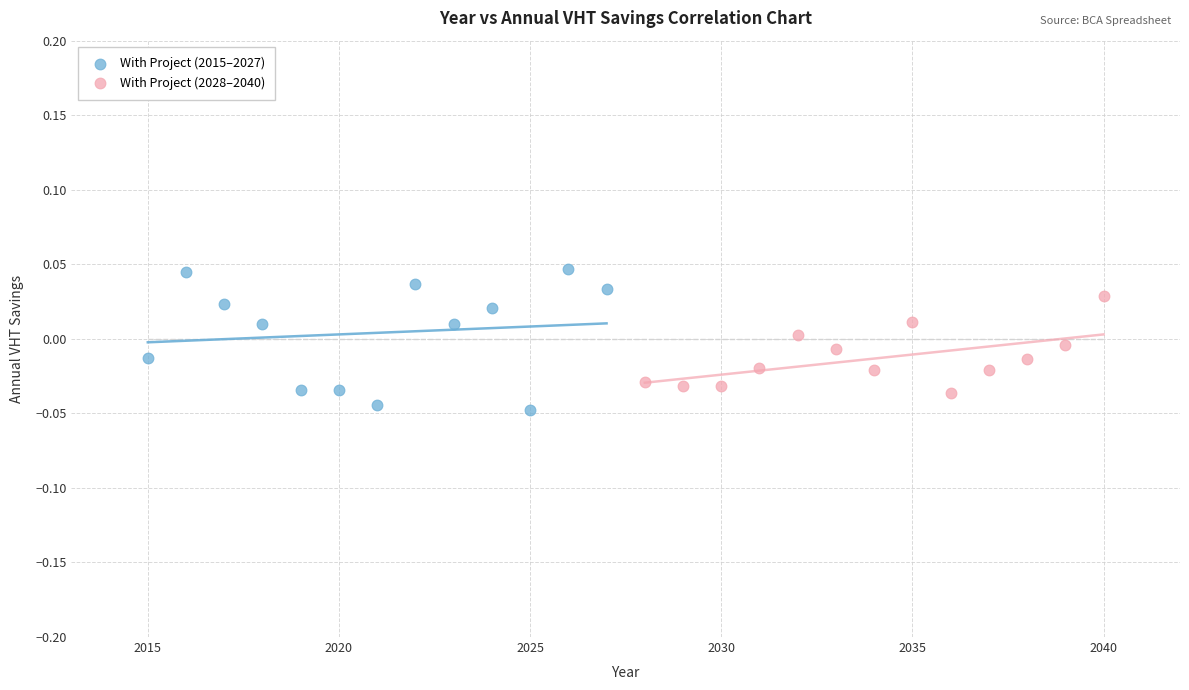

Which series contains the highest Y value?

With Project (2015–2027)